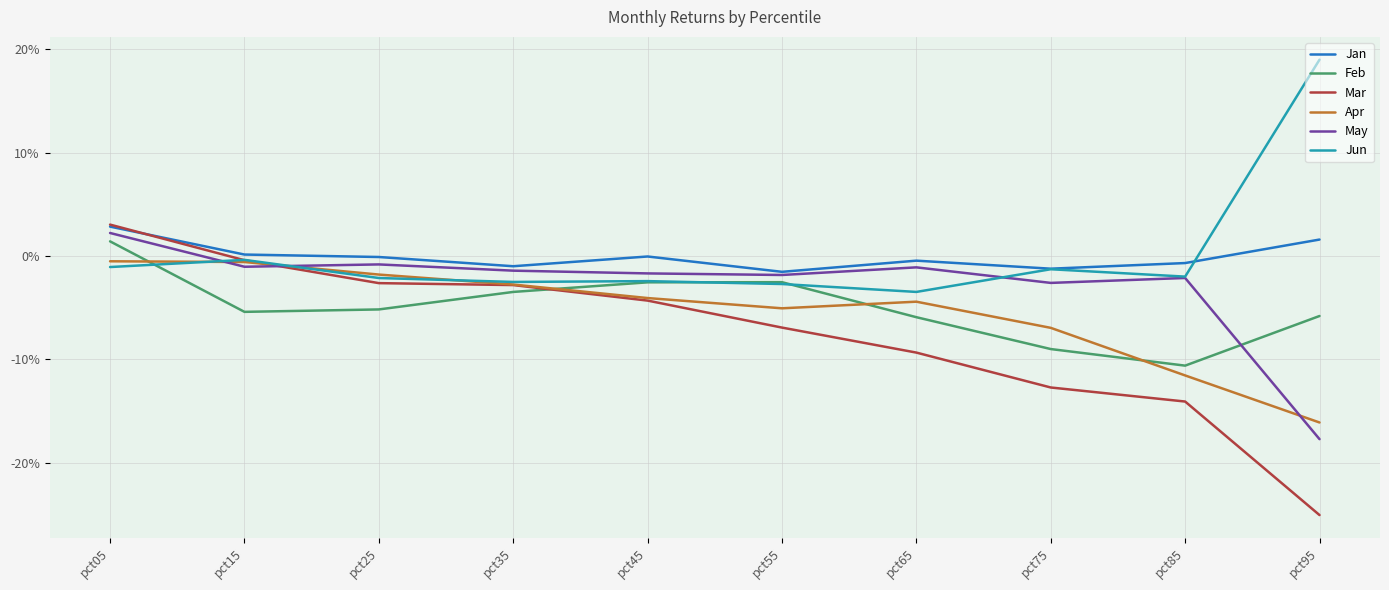

What are all the series names shown in the legend?

Jan, Feb, Mar, Apr, May, Jun